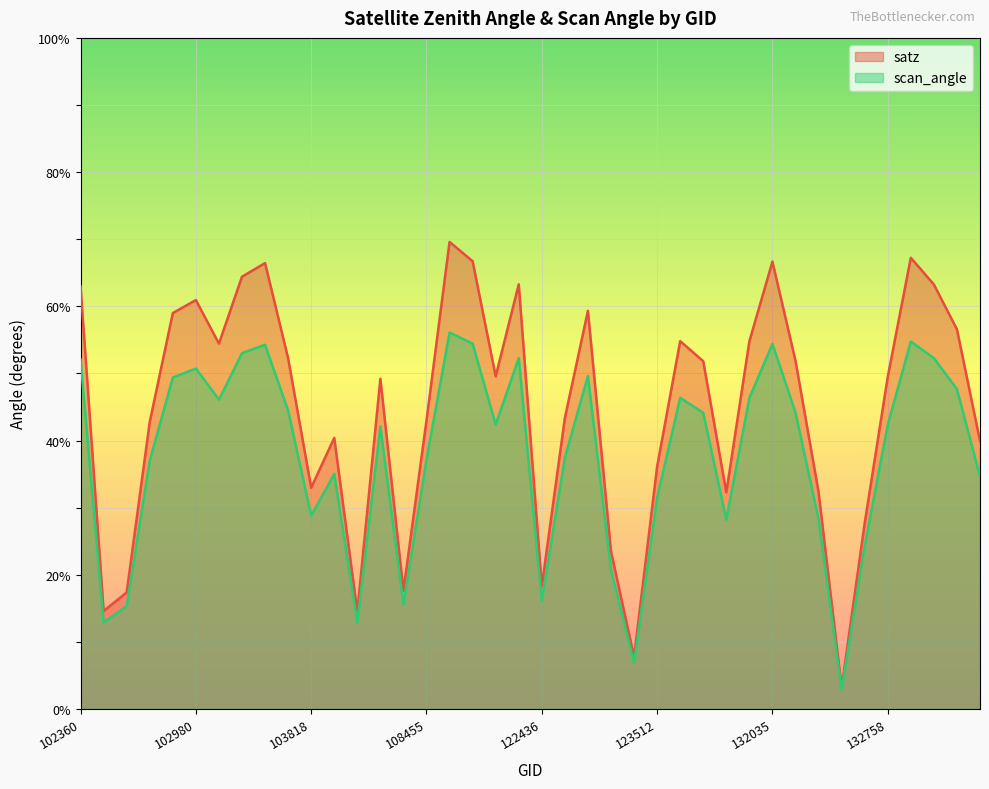

Reading right to left, transcribe all the data shown in this chart.

satz: 39.9	56.6	63.2	67.2	49.5	27.7	3.2	32.3	51.9	66.7	54.8	32.3	51.8	54.8	36.1	7.8	23.5	59.3	43.4	18.3	63.3	49.6	66.7	69.6	43.0	17.6	49.2	14.5	40.4	33.0	52.3	66.4	64.4	54.4	60.9	59.0	42.8	17.4	14.6	63.0
scan_angle: 34.6	47.7	52.3	54.8	42.3	24.3	2.8	28.3	44.2	54.4	46.3	28.2	44.1	46.4	31.5	6.9	20.7	49.6	37.4	16.1	52.3	42.4	54.4	56.1	37.1	15.5	42.1	12.8	35.0	28.8	44.5	54.3	53.0	46.1	50.7	49.4	37.0	15.3	12.9	52.1